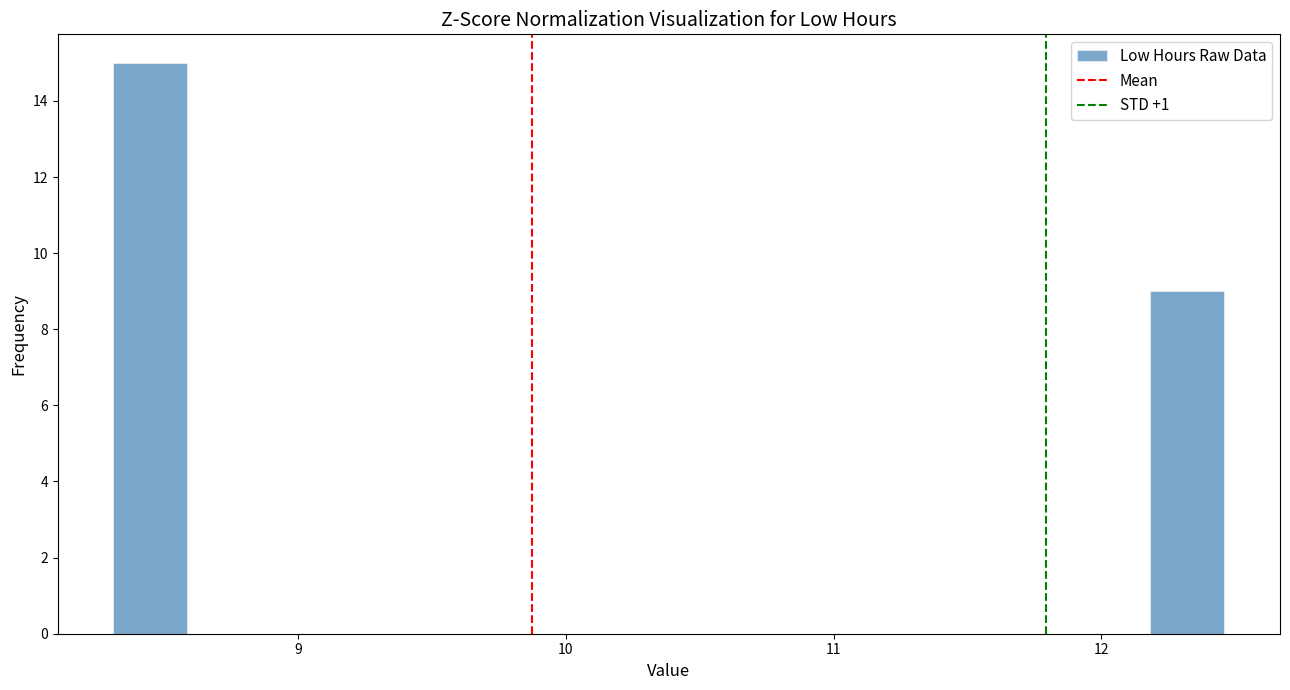

Around what value on the x-axis is the tallest bar? Give the approximate position of its centre, as read against the axis.

8.4